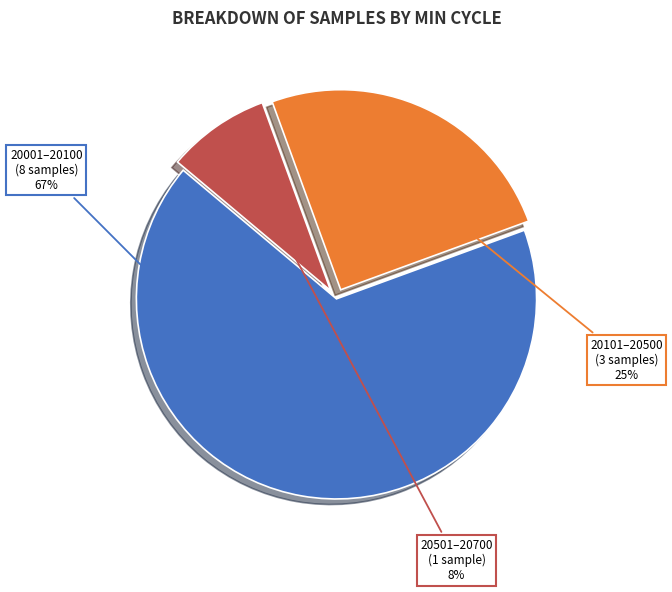

How many slices are in this pie chart?

3